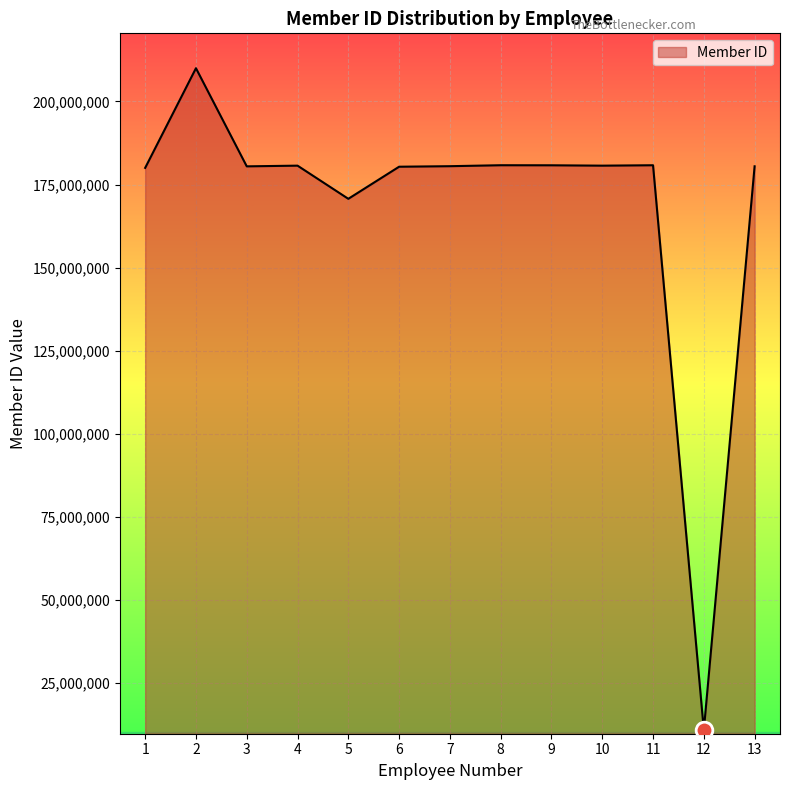

Does the chart display data point markers on the line(s)?

No